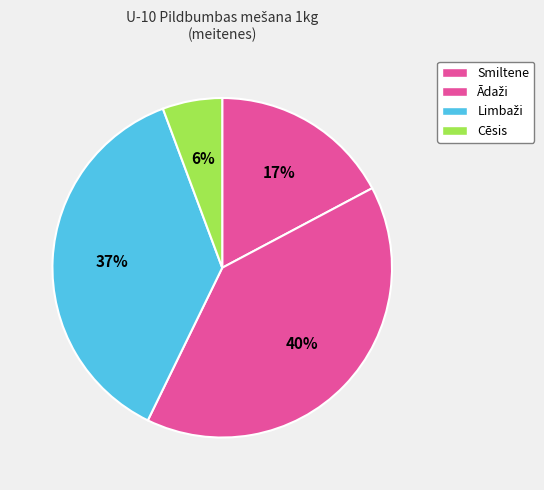

How many segments does this pie chart have?

4